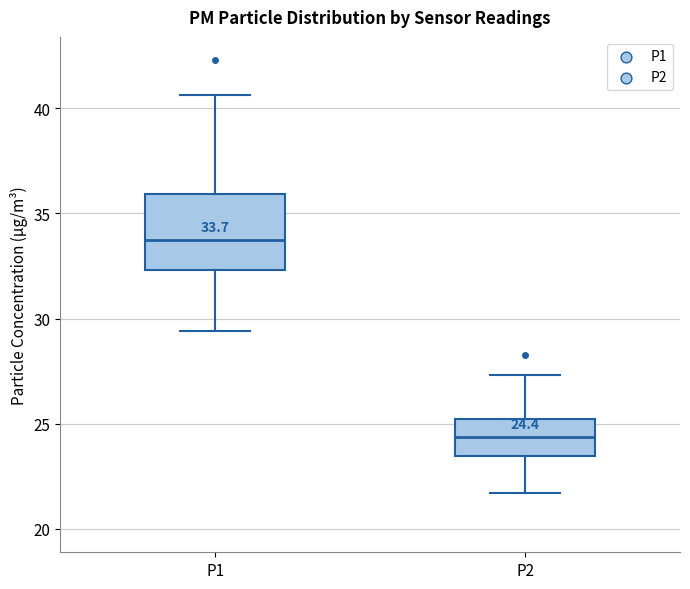

Which box's median line is the highest?

P1